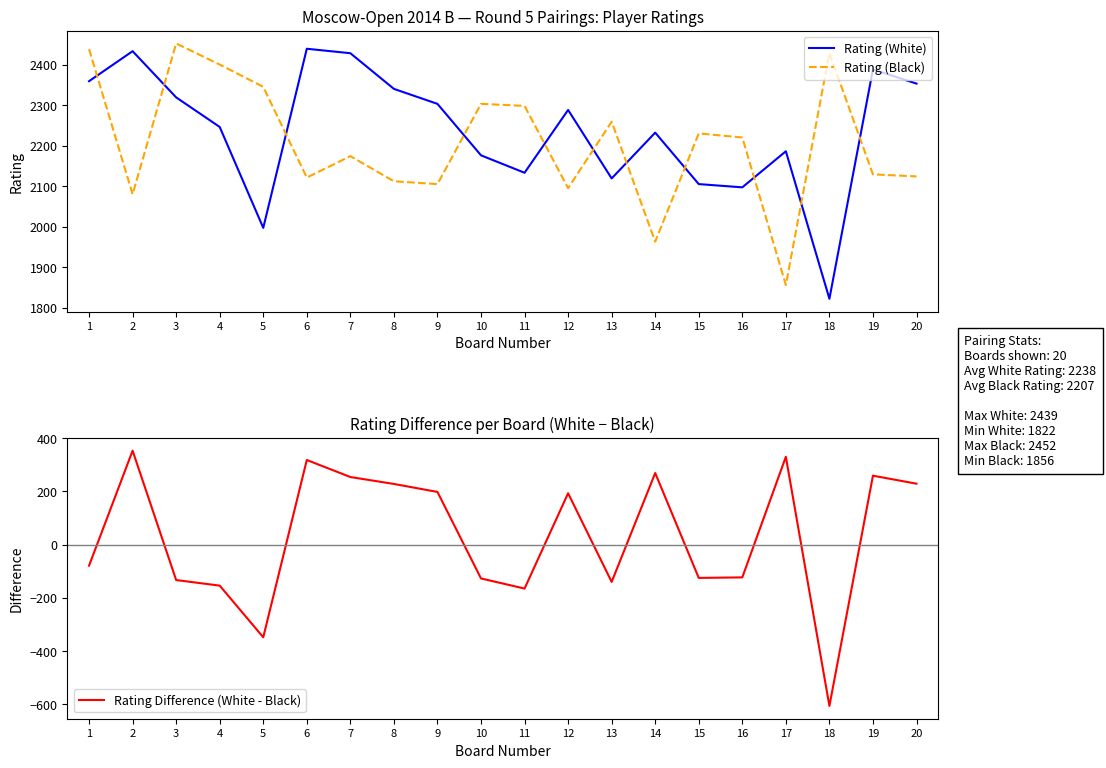

At which label is Rating (White) closest to 2130?

11